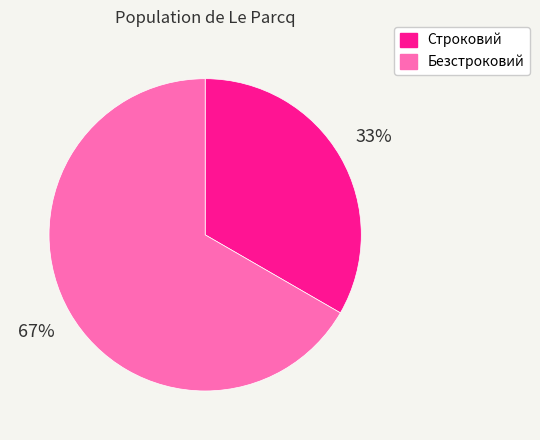

Does Безстроковий represent more than half of the total?

Yes